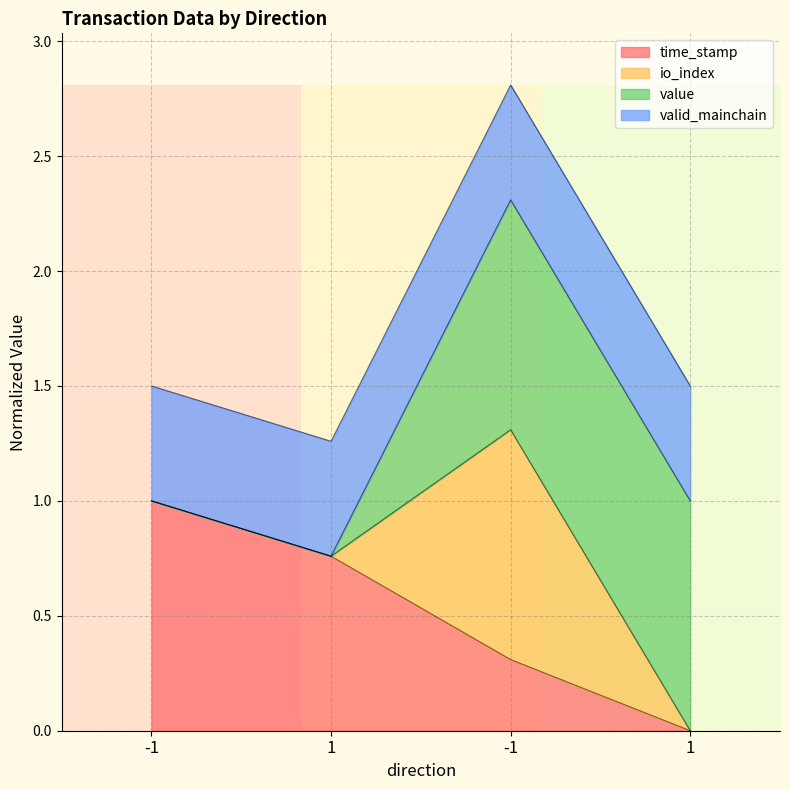

True or false: time_stamp and io_index cross at least once.

False